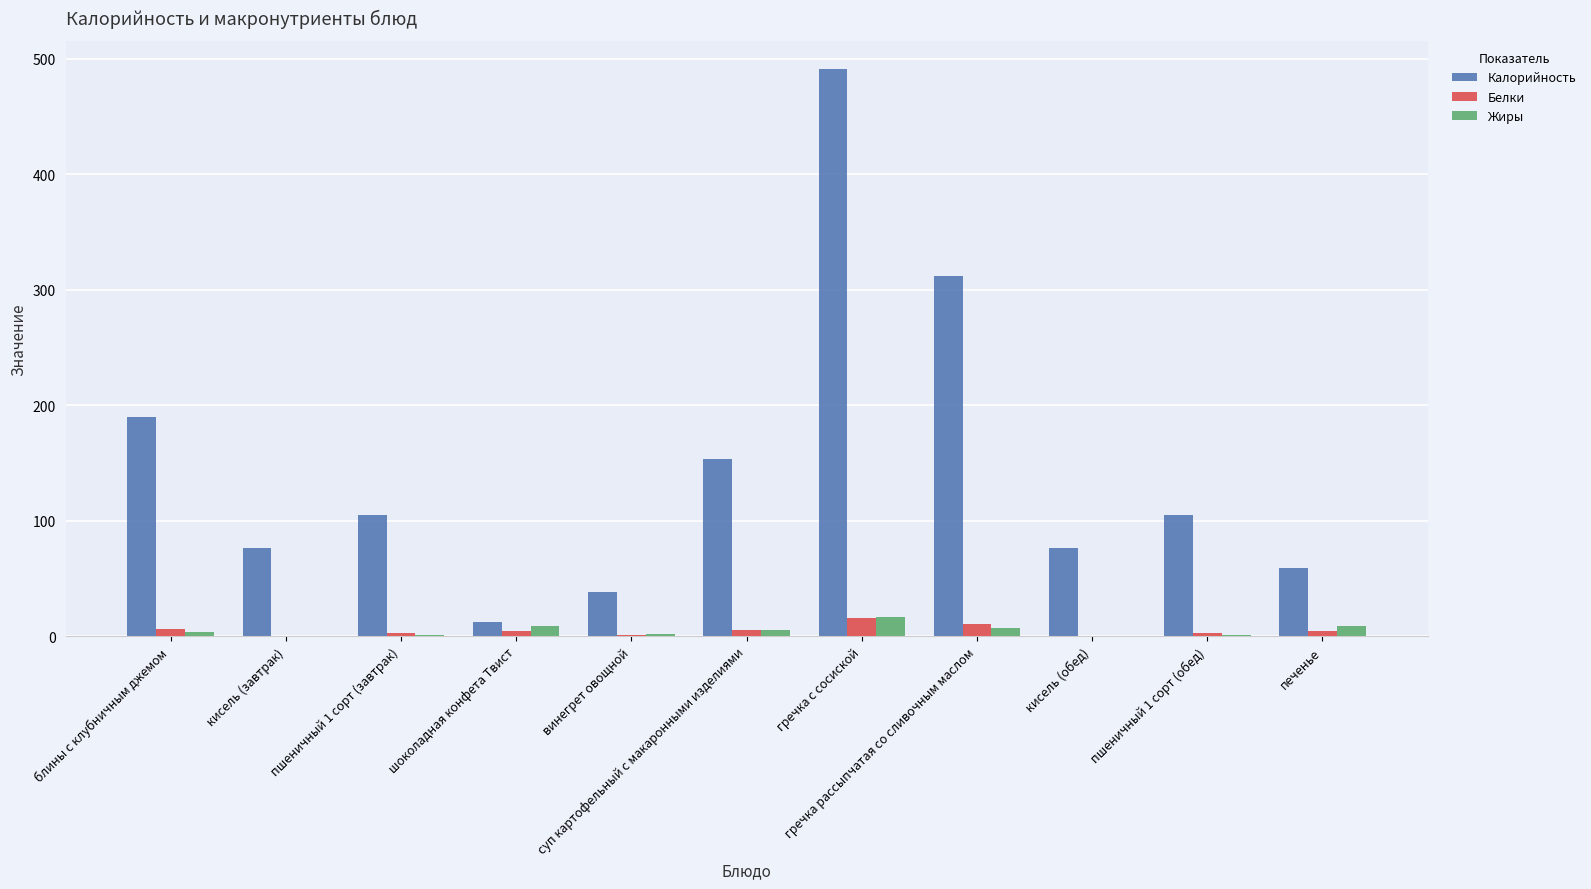

Which series has the largest total across all categories?

Калорийность